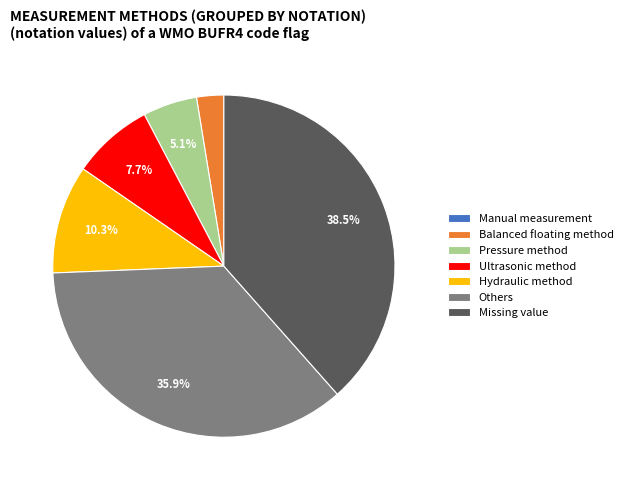

Is there a majority slice in this chart?

No